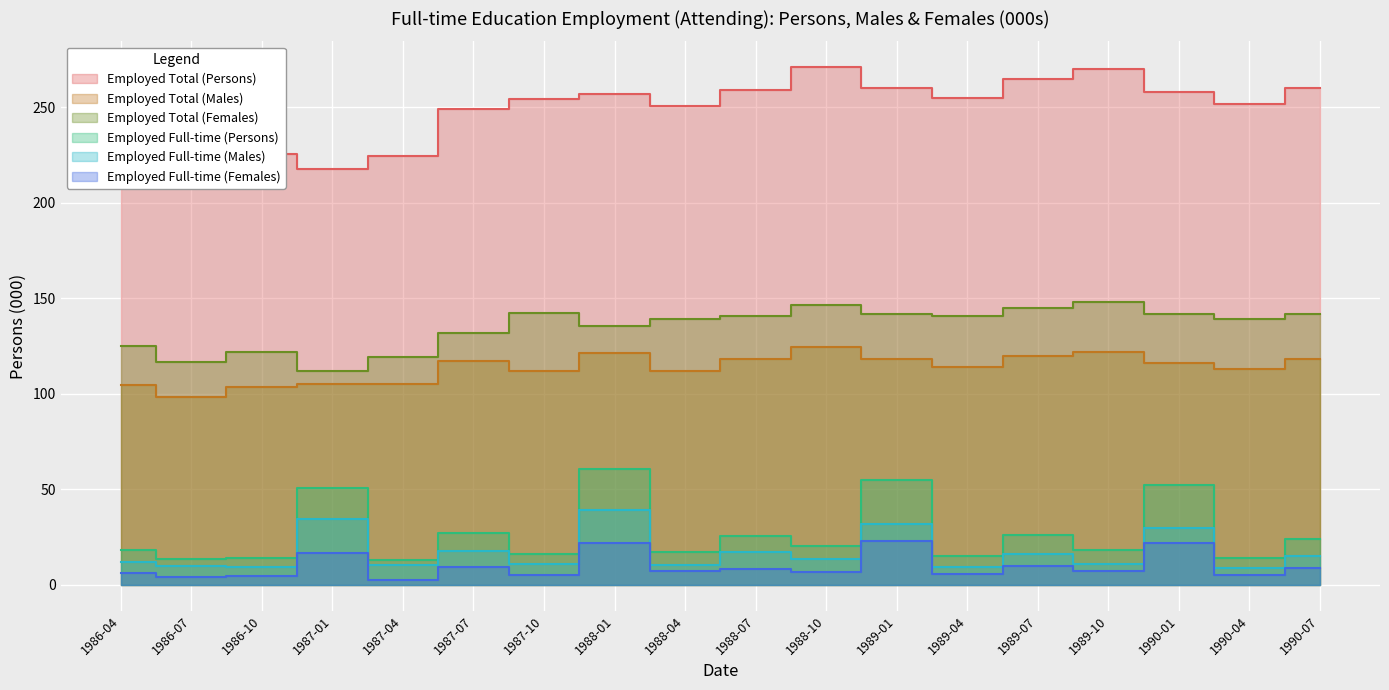

Where is Employed Total (Females) nearest to the value 130?

1987-07